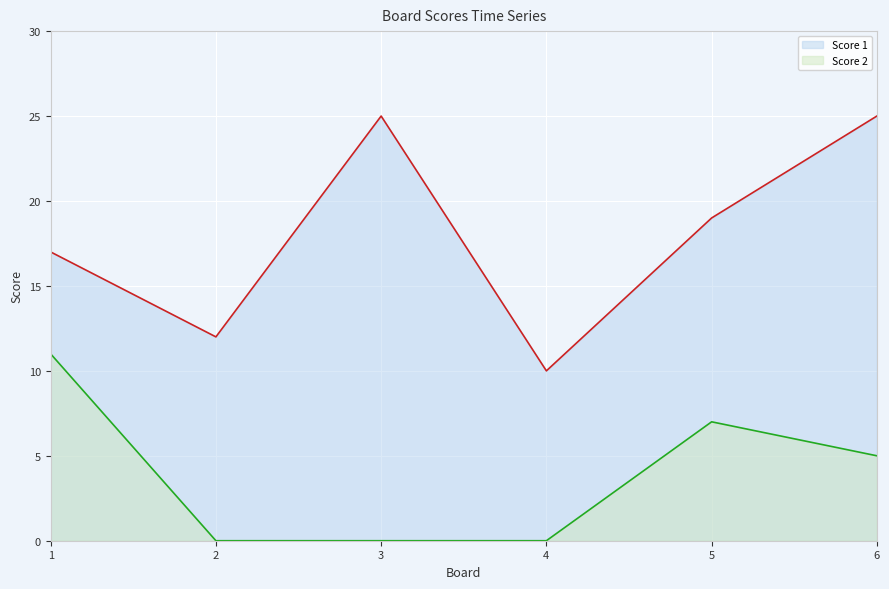

At which label does Score 1 reach its peak?

3